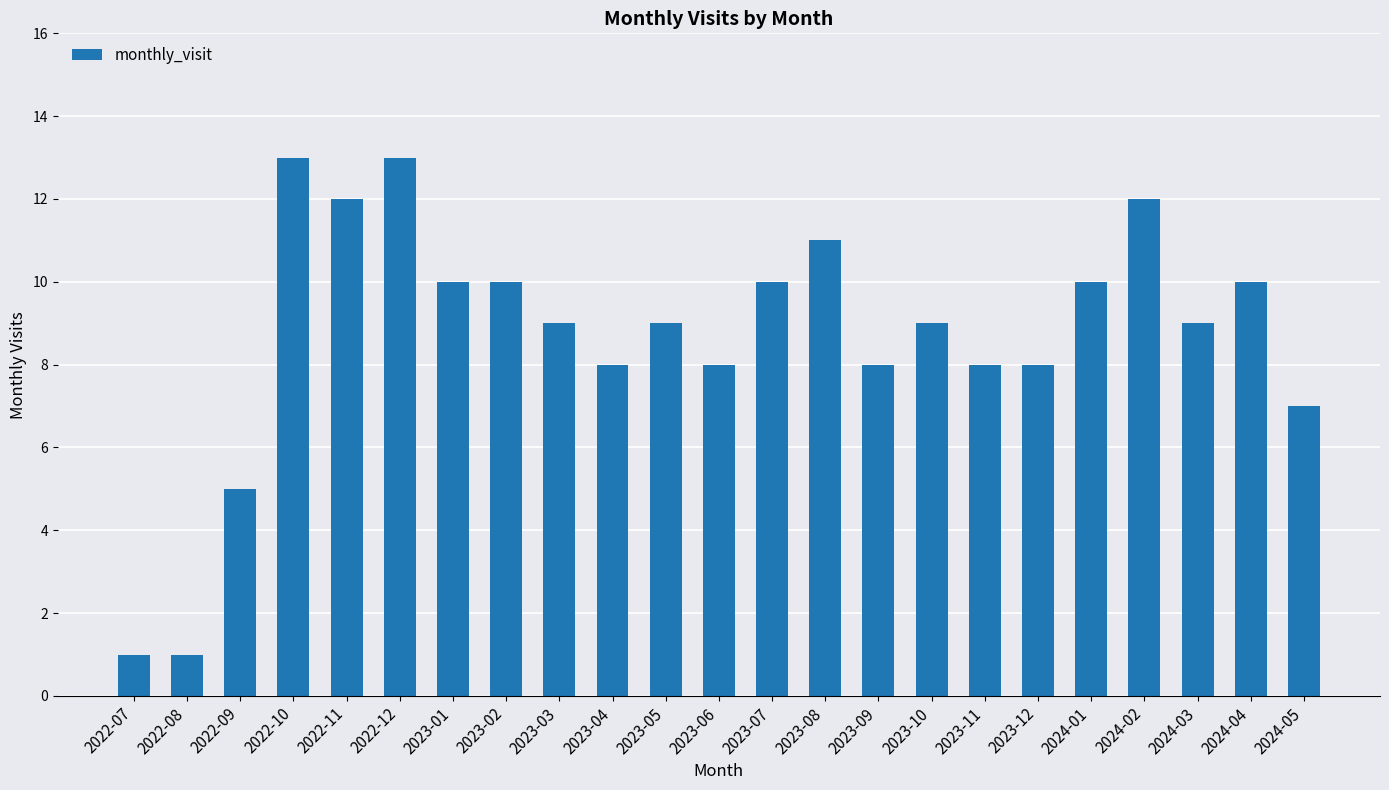

Count the number of categories in the chart.

23